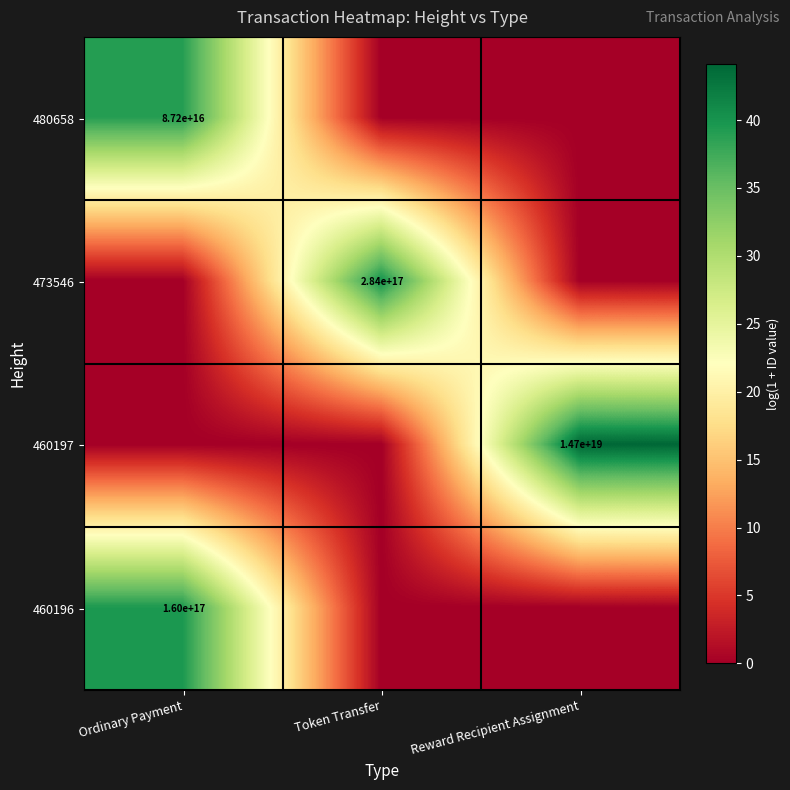

At which category is the sum across all series the highest?

Ordinary Payment